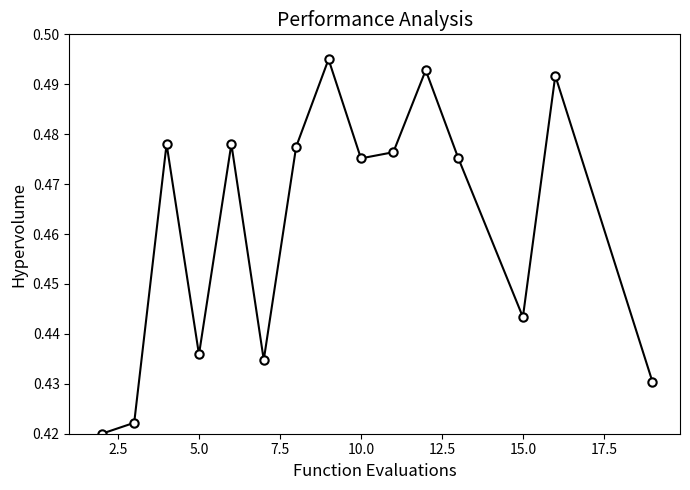

How many lines are shown in the chart?

1